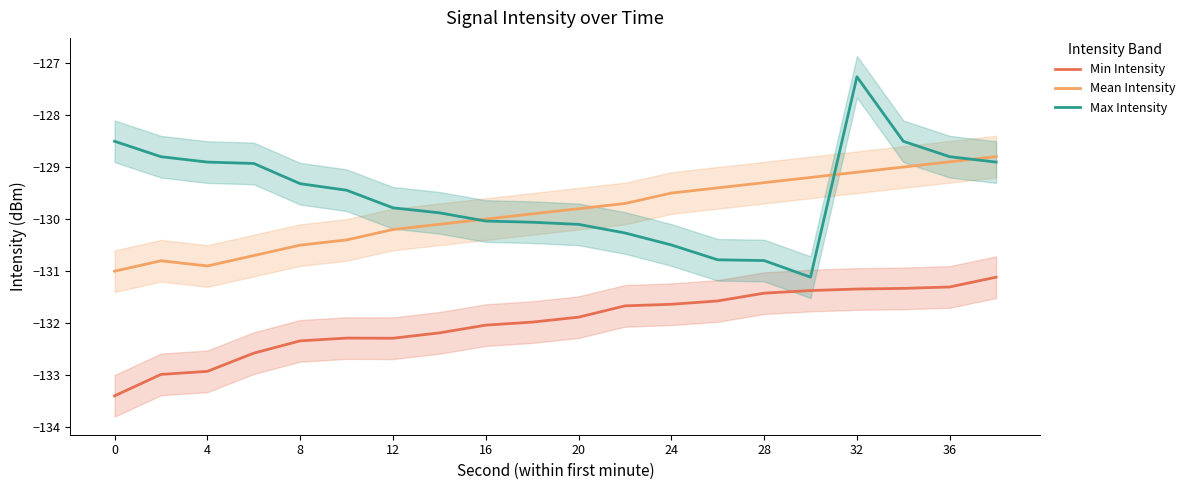

True or false: Max Intensity and Min Intensity cross at least once.

False